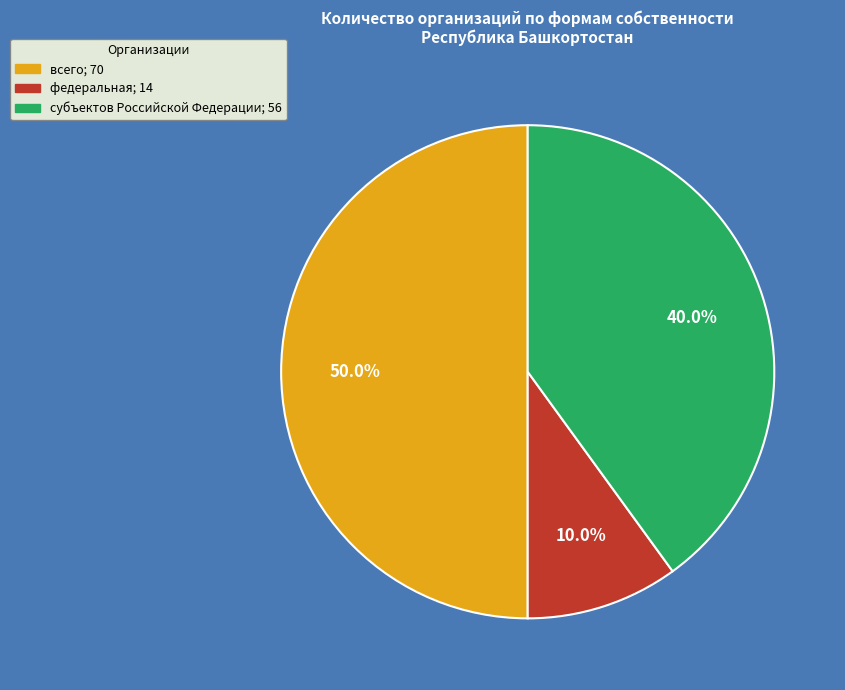

True or false: федеральная accounts for 10% of the total.

True